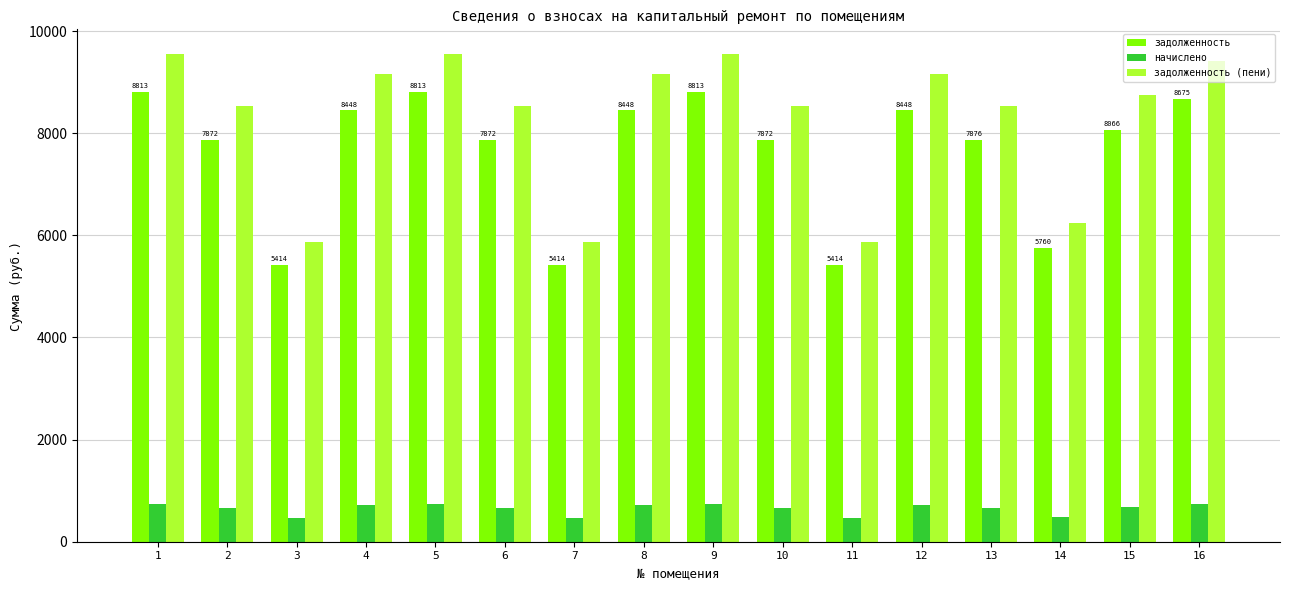

At how many categories does at least one series exceed 8243?

12